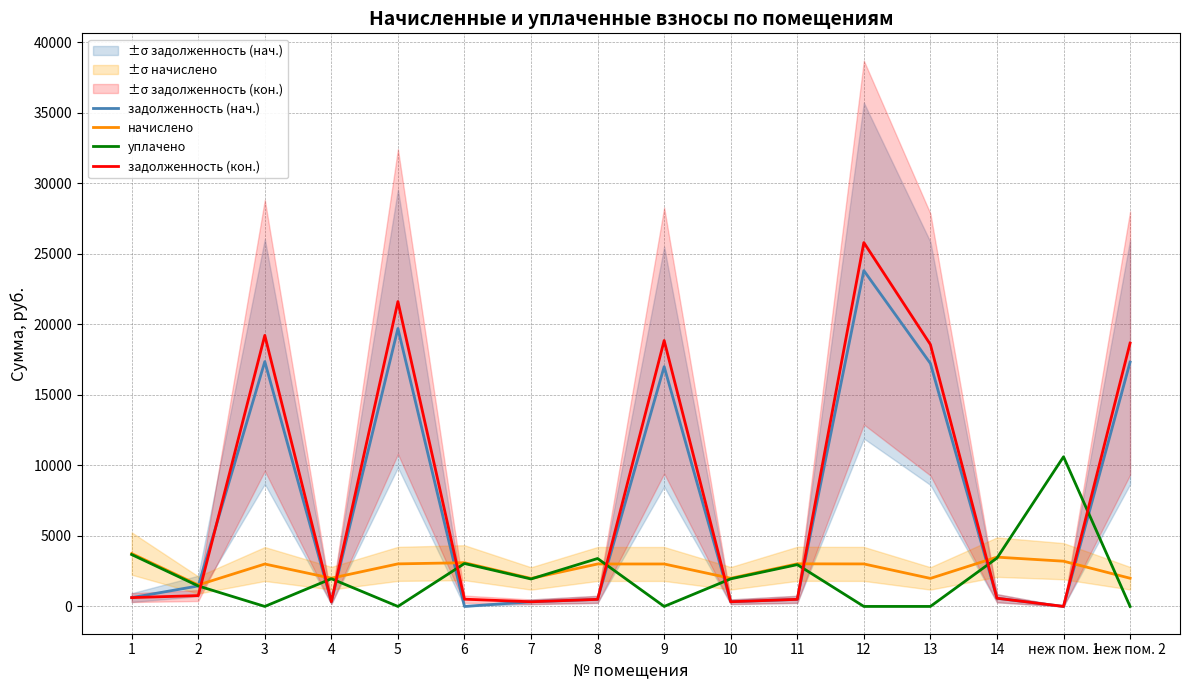

Reading right to left, list all the values displayed in this chart.

задолженность (нач.): 17323.0	0.0	582.5	17229.7	23812.8	503.5	332.5	17001.0	501.7	330.7	0.0	19706.5	333.7	17360.3	1452.2	624.9
начислено: 1998.5	3207.7	3494.7	1987.7	3013.9	3021.1	1994.9	3010.3	3010.3	1984.1	3100.0	3017.5	2002.1	3006.7	1521.3	3749.5
уплачено: 0.0	10611.2	3428.5	0.0	0.0	2963.9	1957.1	0.0	3397.9	1946.5	3044.6	0.0	1964.1	0.0	1452.2	3678.4
задолженность (кон.): 18670.8	0.0	582.5	18570.2	25800.8	503.5	332.5	18855.4	501.7	330.7	513.3	21617.2	333.7	19218.8	769.3	624.9